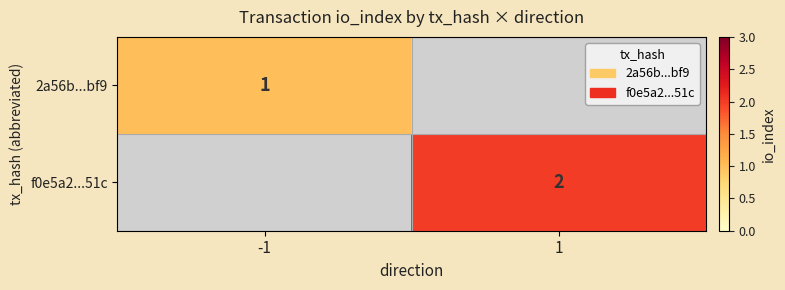

The value of f0e5a2...51c at 1 is 2. True or false?

True